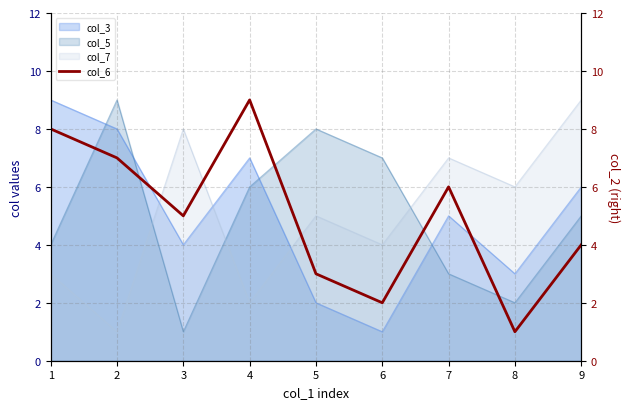

How many points are lower than both their immediate neighbors (excluding endpoints)?

3